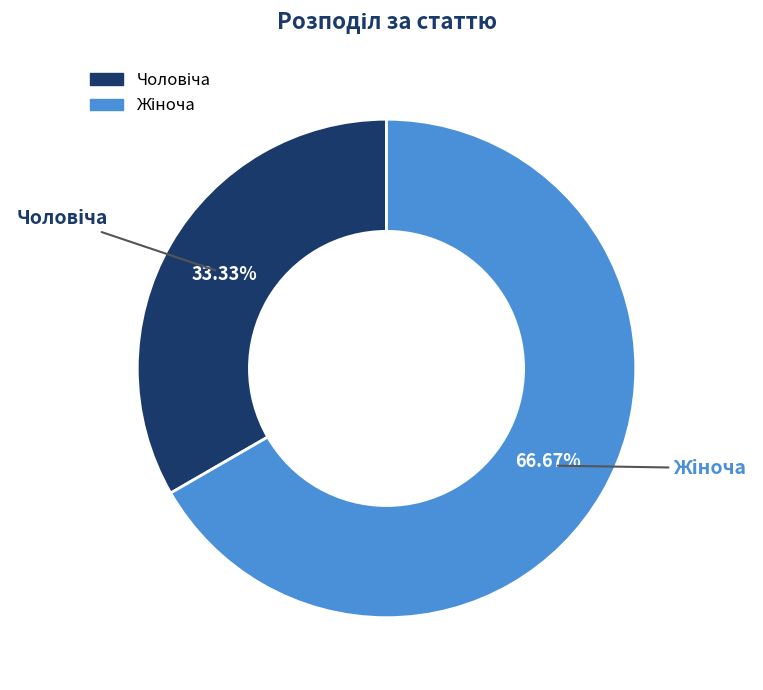

Does any single category account for the majority?

Yes